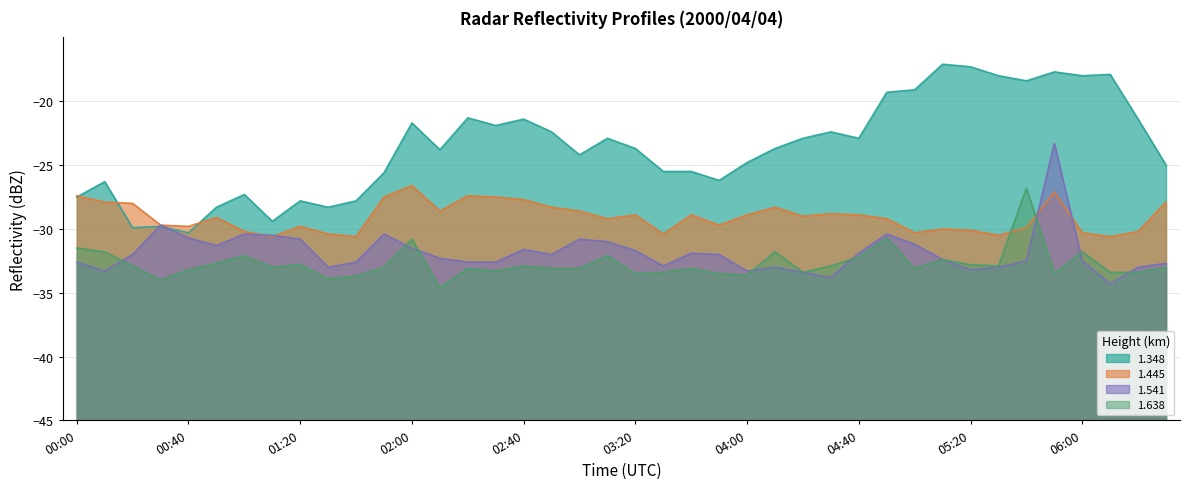

What is the label of the 30th point from the left?

04:50